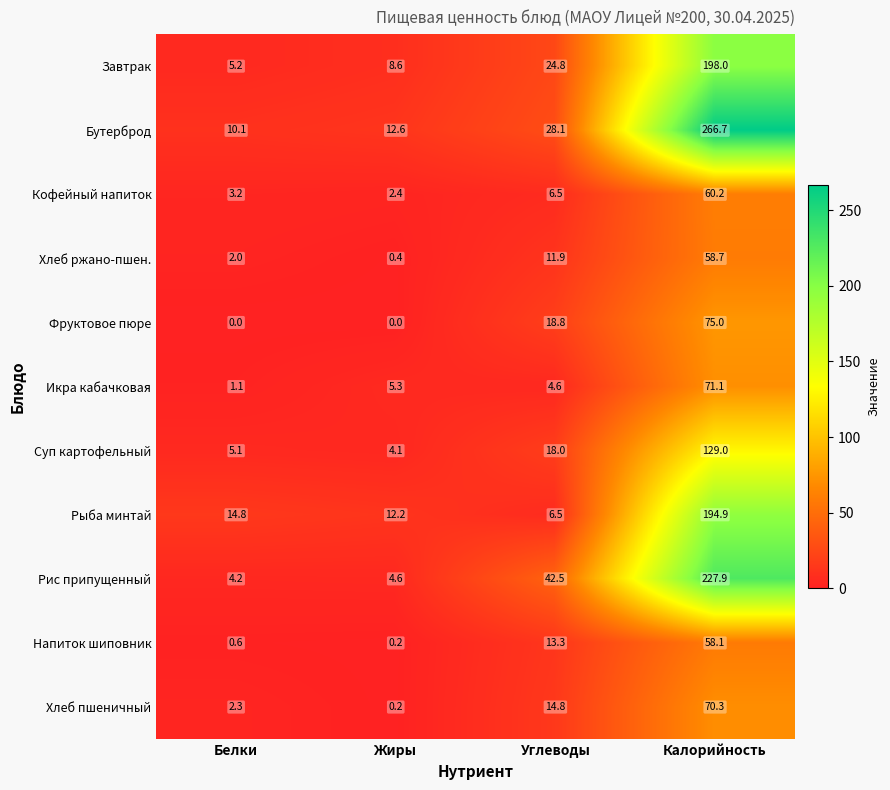

Rank the series at Калорийность from lowest to highest value.

Напиток шиповник, Хлеб ржано-пшен., Кофейный напиток, Хлеб пшеничный, Икра кабачковая, Фруктовое пюре, Суп картофельный, Рыба минтай, Завтрак, Рис припущенный, Бутерброд